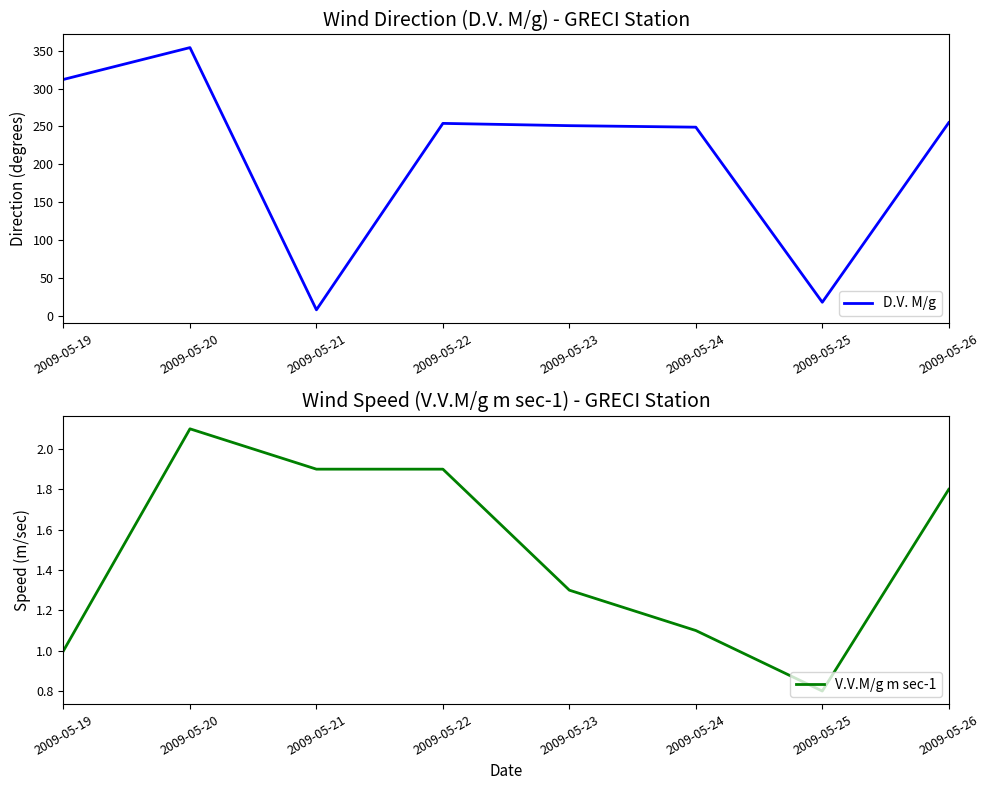

What is the total value across all series at 2009-05-20?

356.1